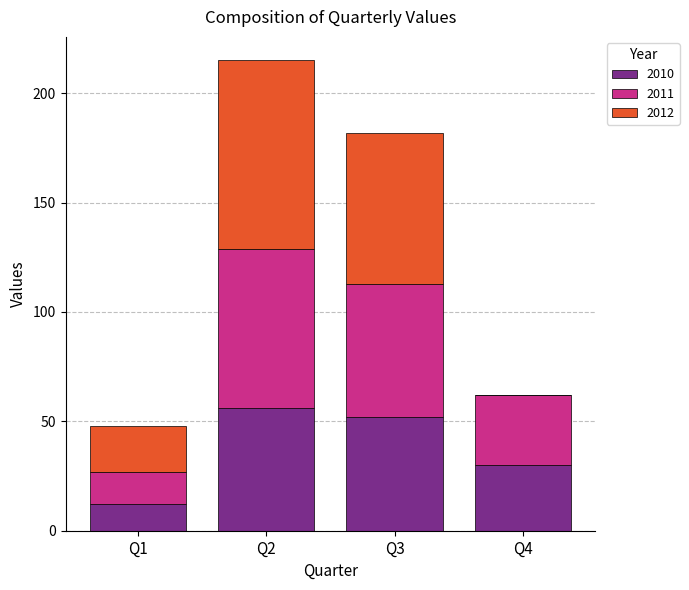

At which category is the sum across all series the highest?

Q2